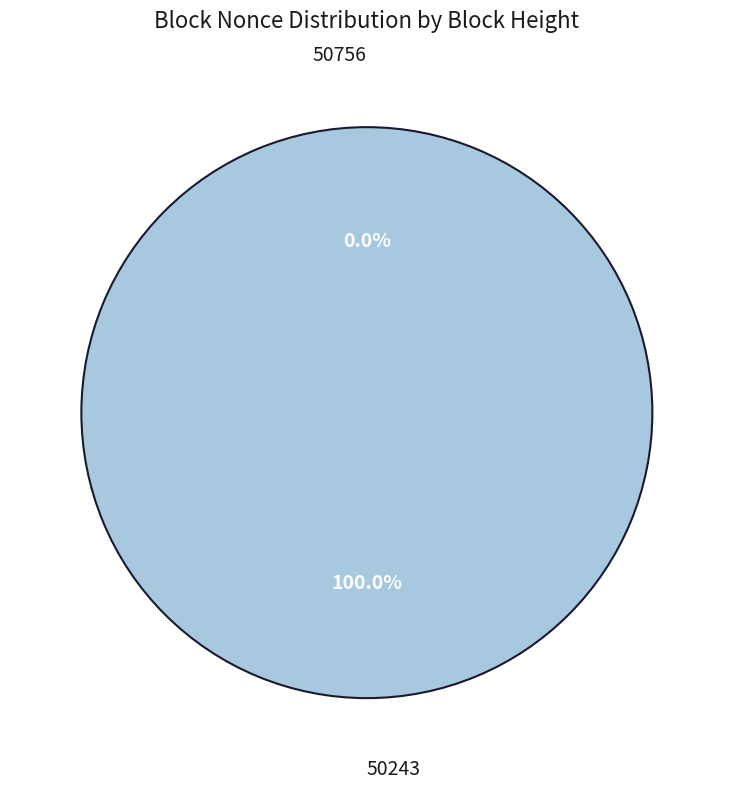

Is the sum of 50756 and 50243 greater than half?

Yes